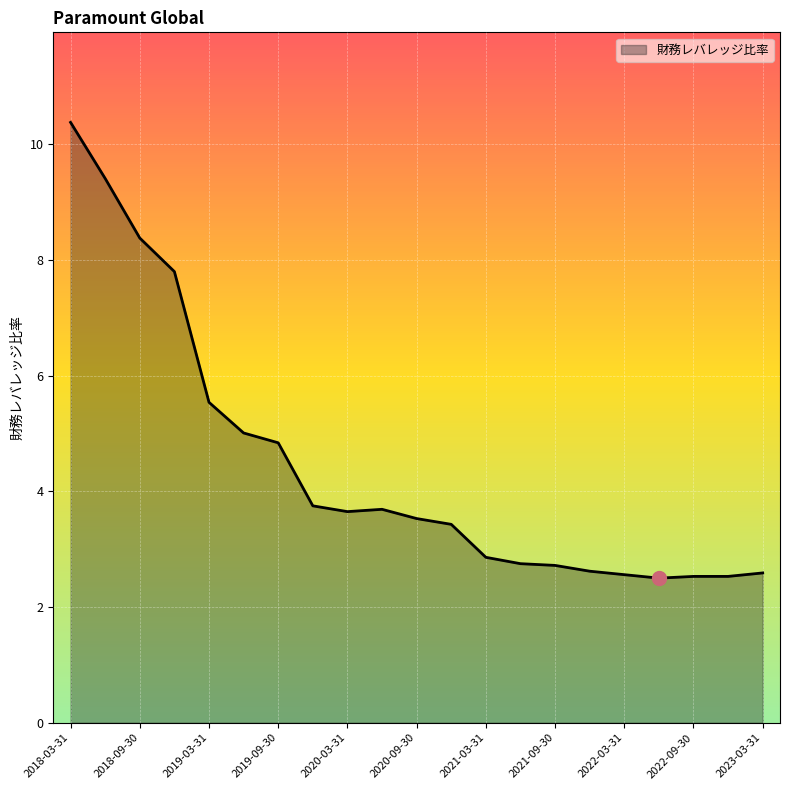

What is the smallest value displayed?

2.5